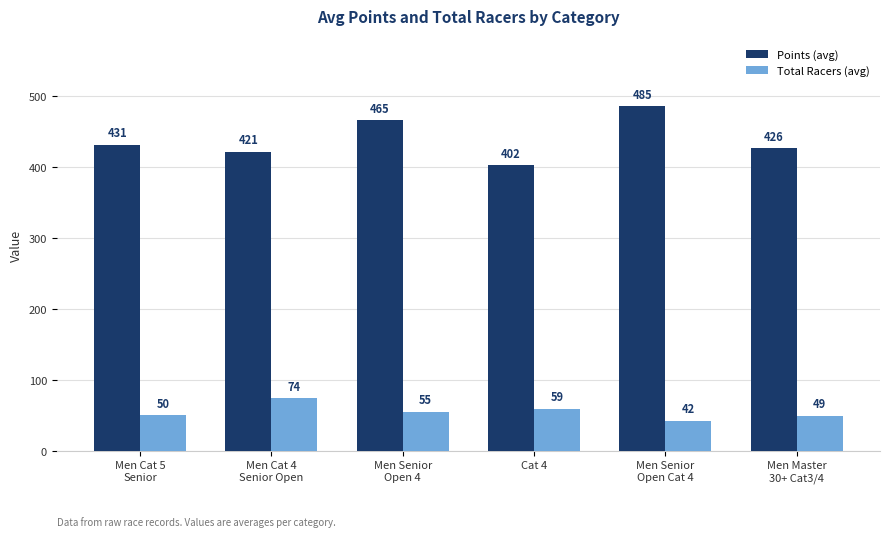

List the series in order of their overall mean, highest first.

Points (avg), Total Racers (avg)